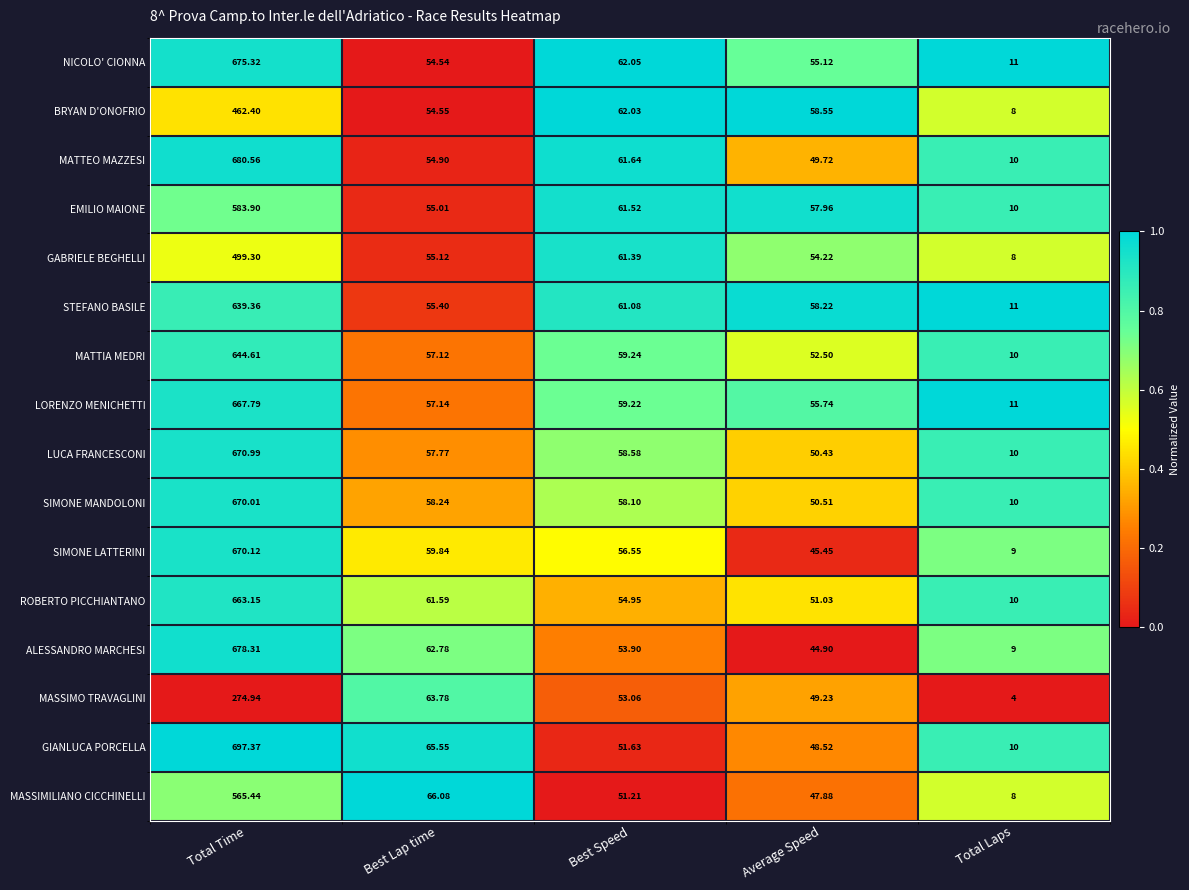

What is the total value across all series at Total Time?

9743.6